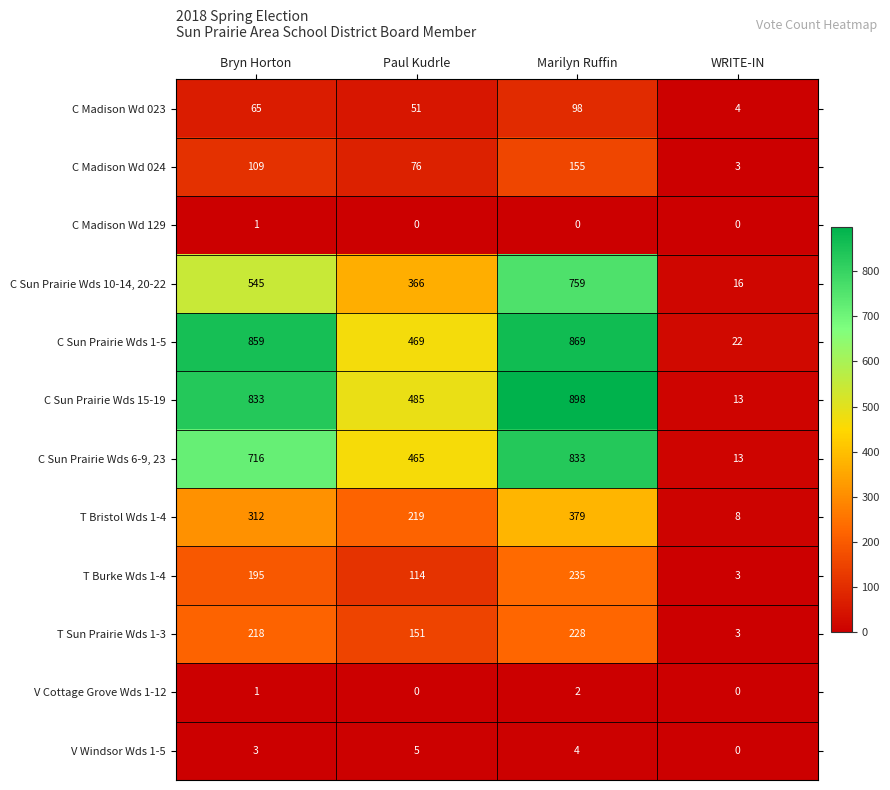

What is the maximum value shown in the chart?

898